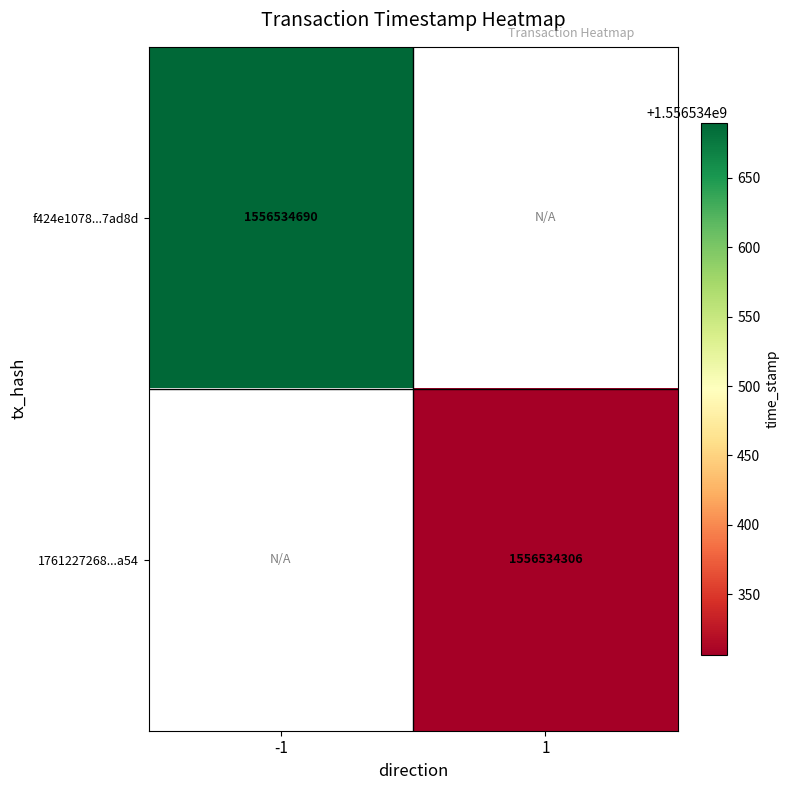

Reading left to right, what are all the values shown in this chart?

f424e1078f60bc1eb6250167983af8169f7ad8d: direction=-1	time_stamp=1556534690
1761227268cb6ea01b2c8636ef7ced739834a54: direction=1	time_stamp=1556534306